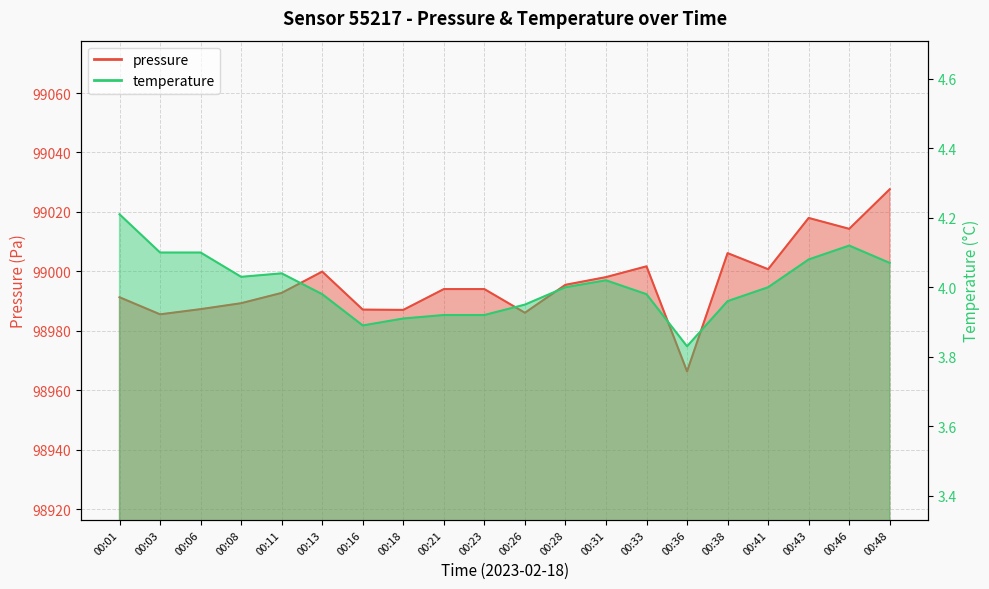

Reading left to right, extract all data points from this chart.

pressure: 98991.3	98985.5	98987.3	98989.3	98992.8	98999.9	98987.1	98987.0	98994.0	98994.0	98986.1	98995.5	98998.1	99001.7	98966.3	99006.1	99000.7	99018.0	99014.3	99027.6
temperature: 4.2	4.1	4.1	4.0	4.0	4.0	3.9	3.9	3.9	3.9	4.0	4.0	4.0	4.0	3.8	4.0	4.0	4.1	4.1	4.1